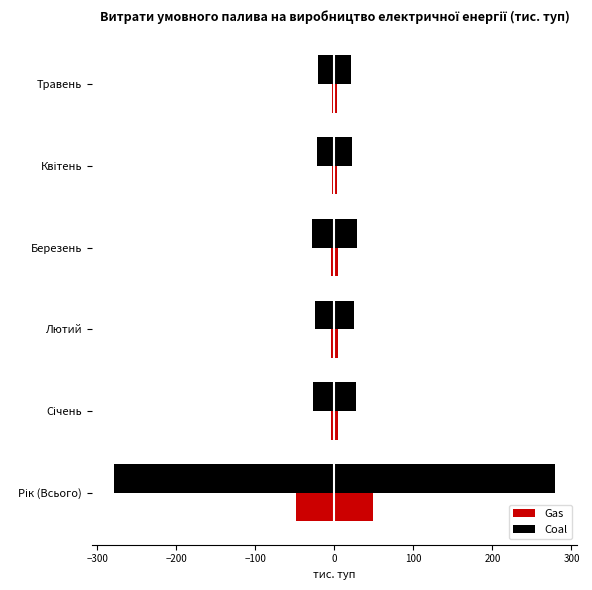

What is the sum of all Coal values?

400.9